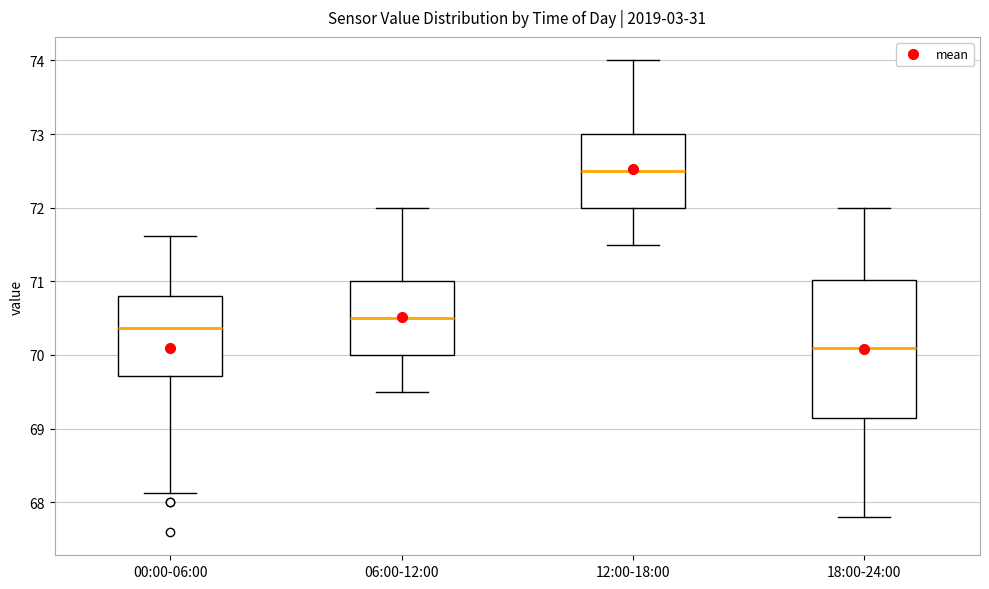

Reading left to right, read every box against the y-axis: the position of its median line, the range the box covers, and the ends of its whiskers. The values are not printed on the chart, so give them approximately, as read against the axis.

00:00-06:00: median 70.4, box 69.7 to 70.8, whiskers 68.1 to 71.6
06:00-12:00: median 70.5, box 70.0 to 71.0, whiskers 69.5 to 72.0
12:00-18:00: median 72.5, box 72.0 to 73.0, whiskers 71.5 to 74.0
18:00-24:00: median 70.1, box 69.2 to 71.0, whiskers 67.8 to 72.0